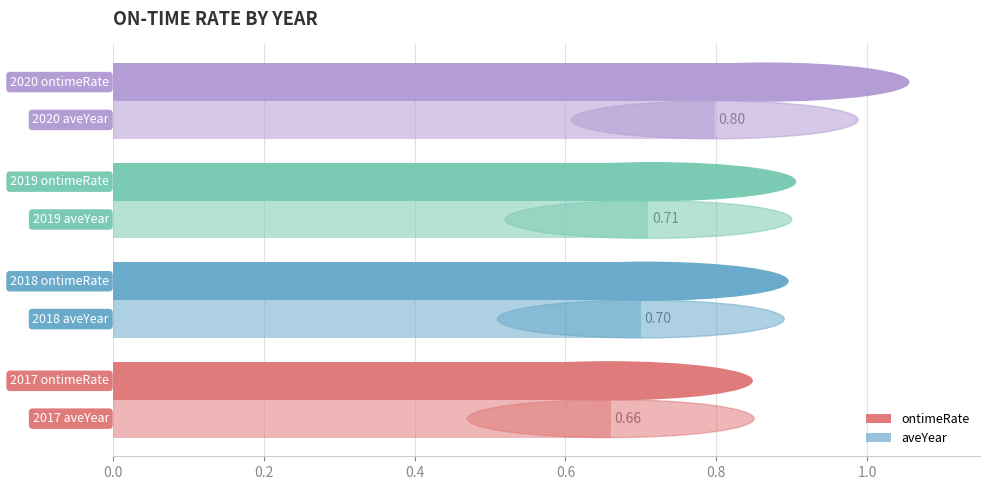

How many series are shown in this chart?

2